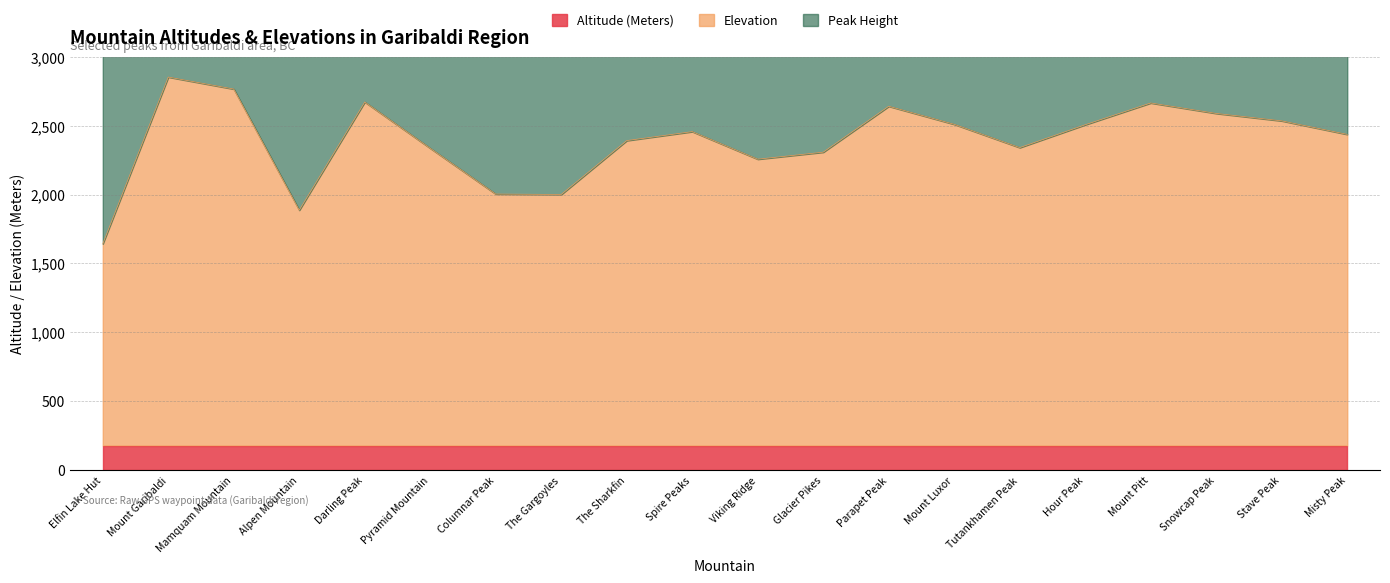

List the labels in order of Peak Height value, largest first.

Glacier Pikes, Columnar Peak, The Sharkfin, The Gargoyles, Elfin Lake Hut, Tutankhamen Peak, Mount Luxor, Mount Pitt, Hour Peak, Snowcap Peak, Mount Garibaldi, Stave Peak, Darling Peak, Mamquam Mountain, Alpen Mountain, Misty Peak, Spire Peaks, Viking Ridge, Pyramid Mountain, Parapet Peak